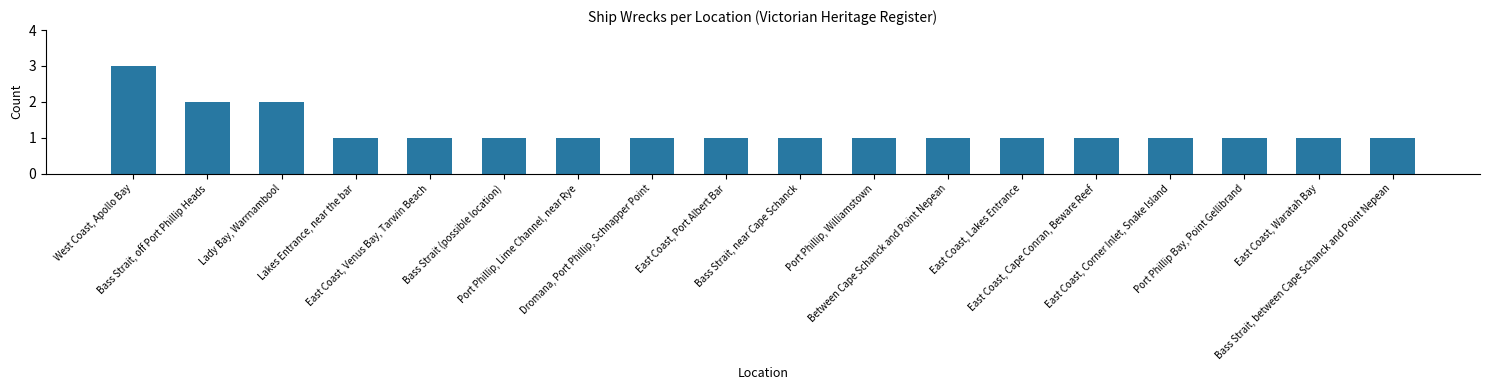

Count the values in the range 1 to 2.

17